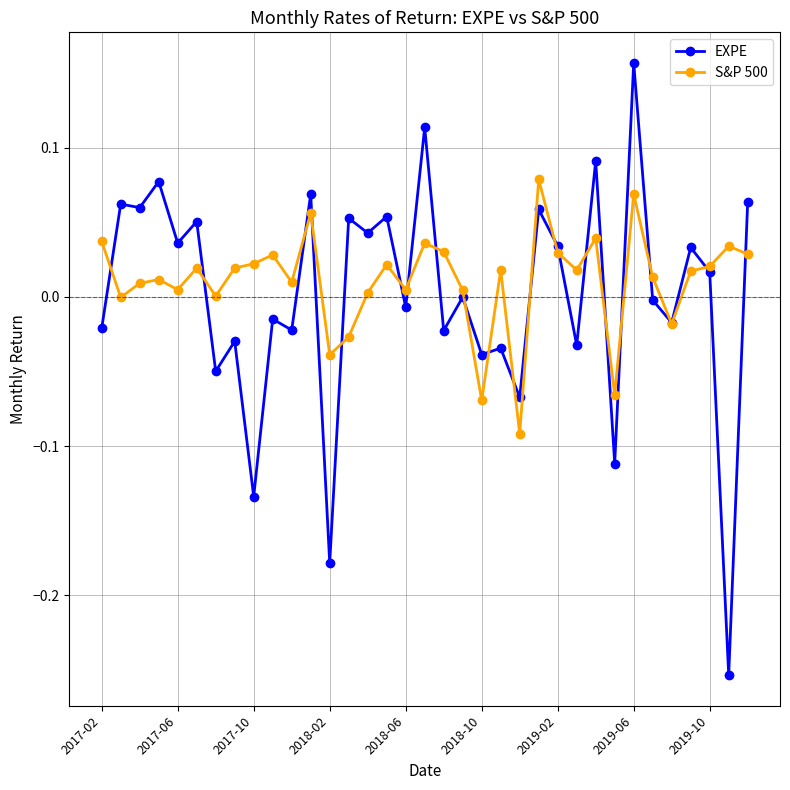

List the series in order of their peak value, lowest first.

S&P 500, EXPE